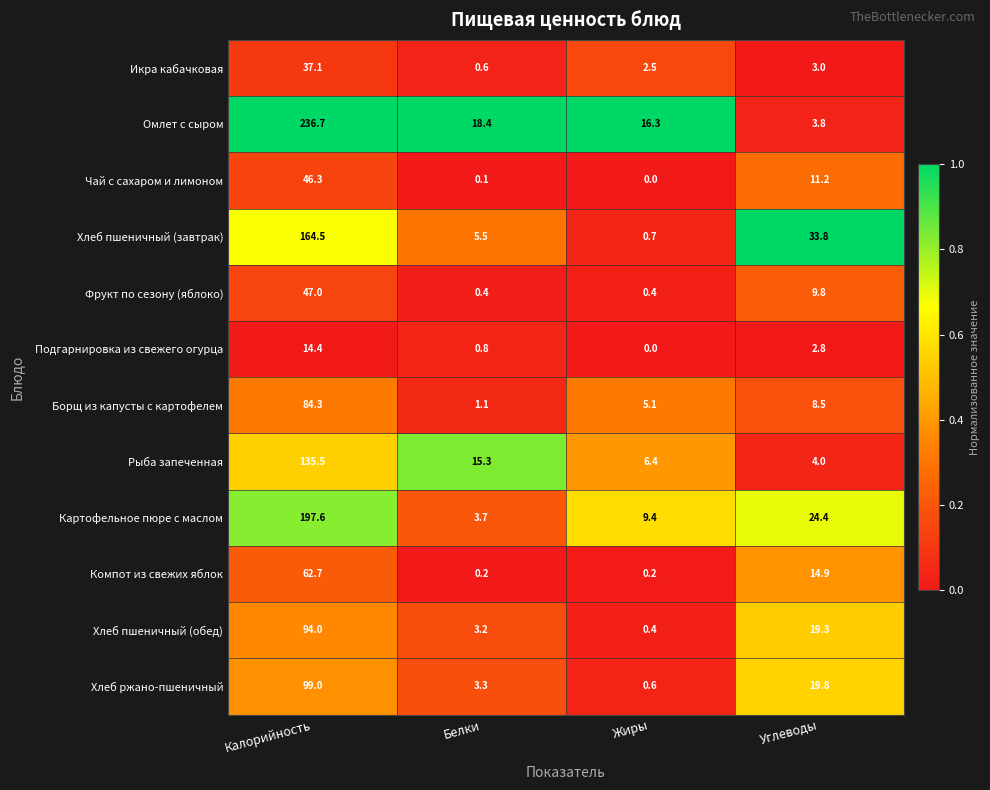

Rank the series at Калорийность from highest to lowest value.

Омлет с сыром, Картофельное пюре с маслом, Хлеб пшеничный (завтрак), Рыба запеченная, Хлеб ржано-пшеничный, Хлеб пшеничный (обед), Борщ из капусты с картофелем, Компот из свежих яблок, Фрукт по сезону (яблоко), Чай с сахаром и лимоном, Икра кабачковая, Подгарнировка из свежего огурца